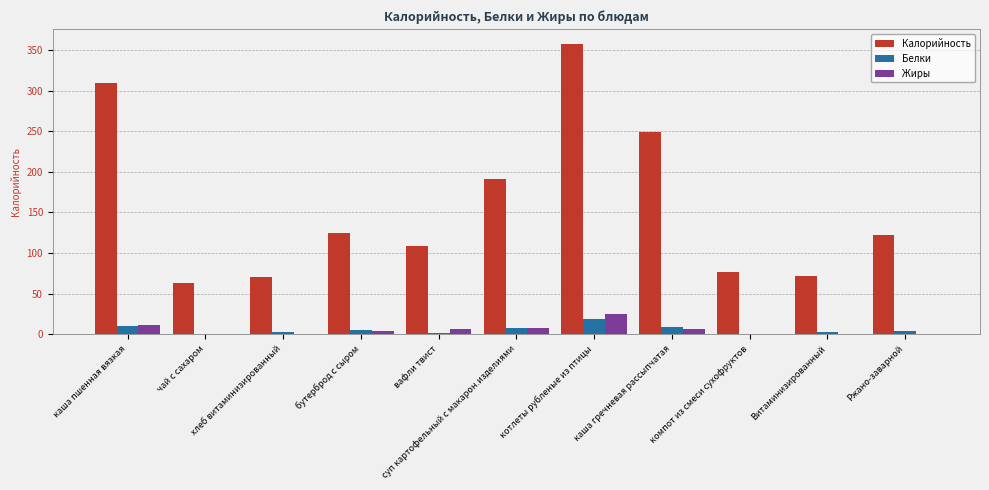

What is the highest value of the Калорийность series?

358.0